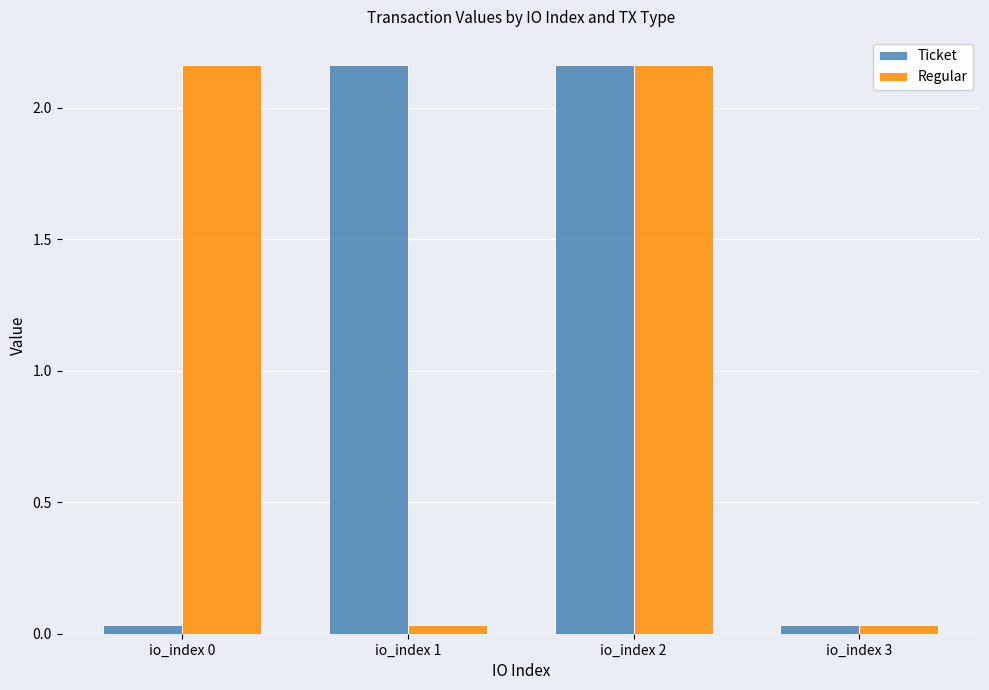

Is it true that Regular equals 0.7 at io_index 2?

False